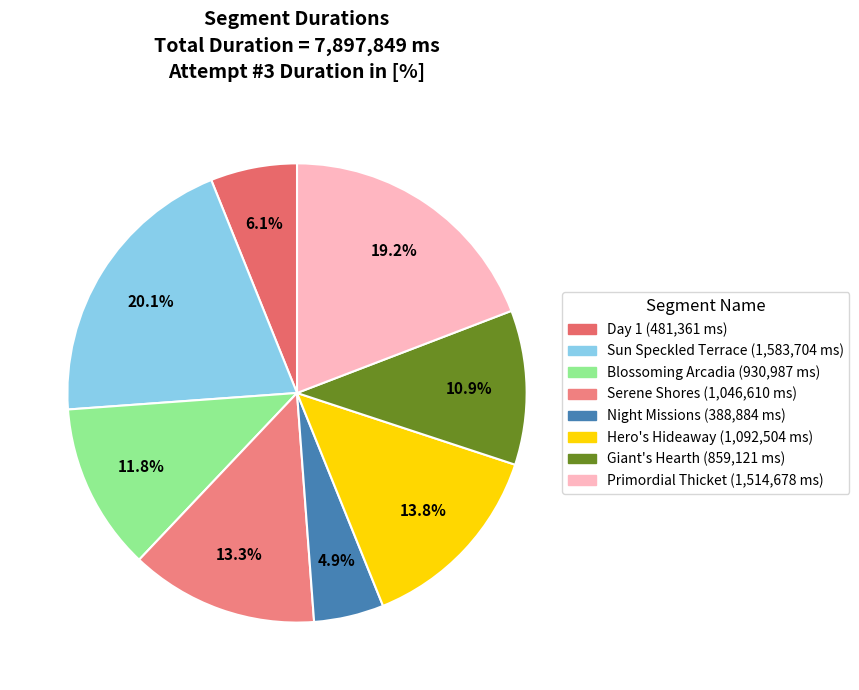

To the nearest percent, what is the combined percentage of Giant's Hearth and Blossoming Arcadia?

23%